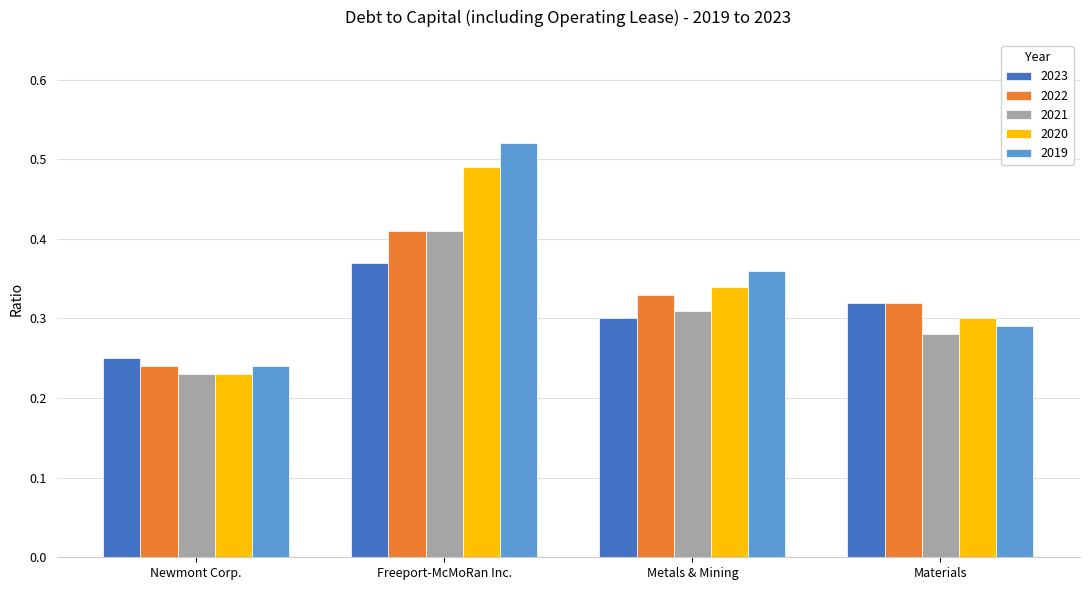

What is the label of the 4th bar from the left?

Materials